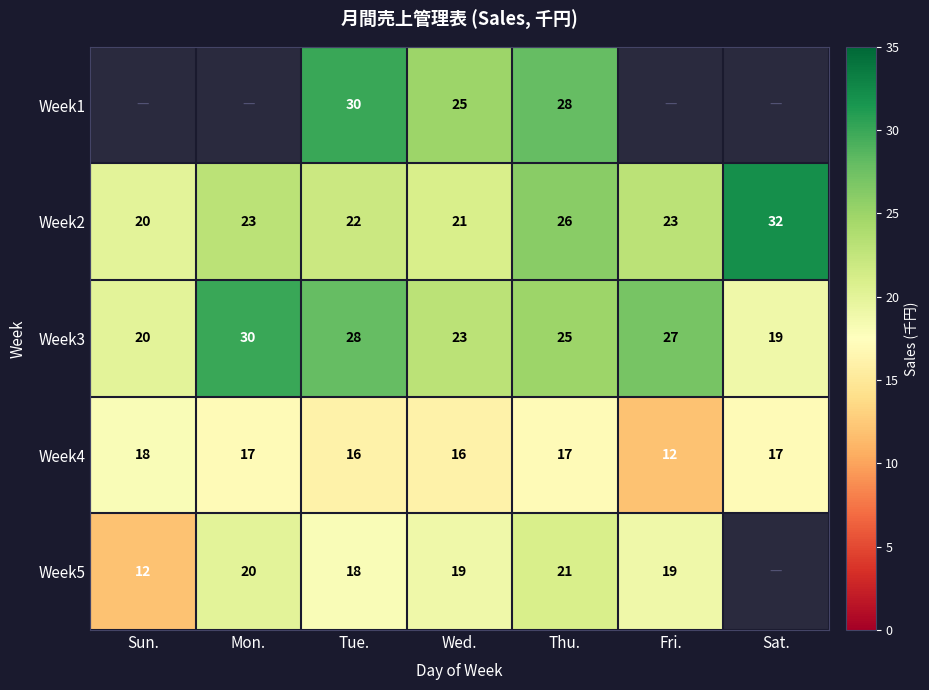

What value does the Week3 series have at Mon., to the nearest 10?

30